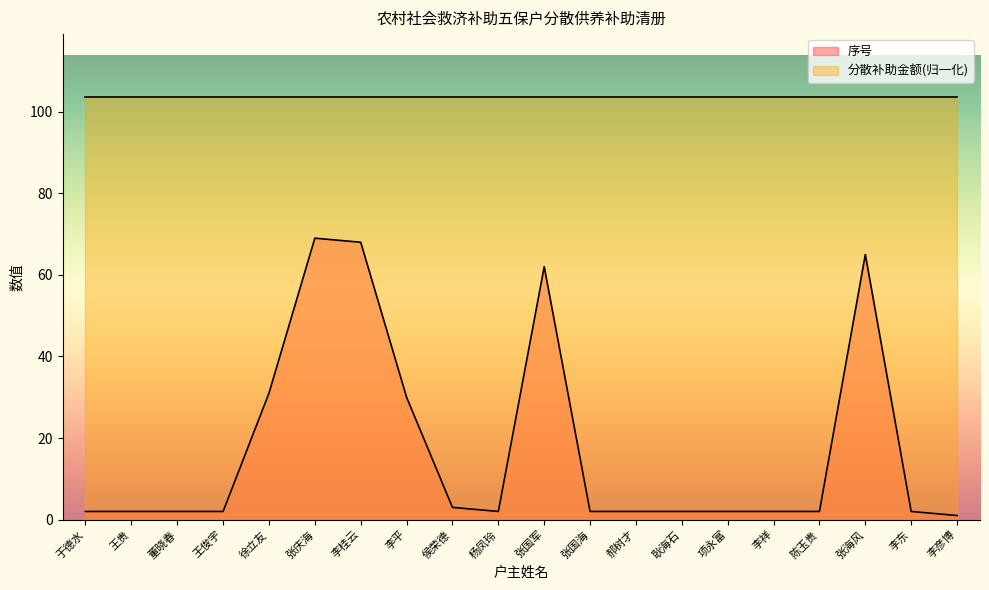

What is the sum of the values at 王贵 and 李平?

32